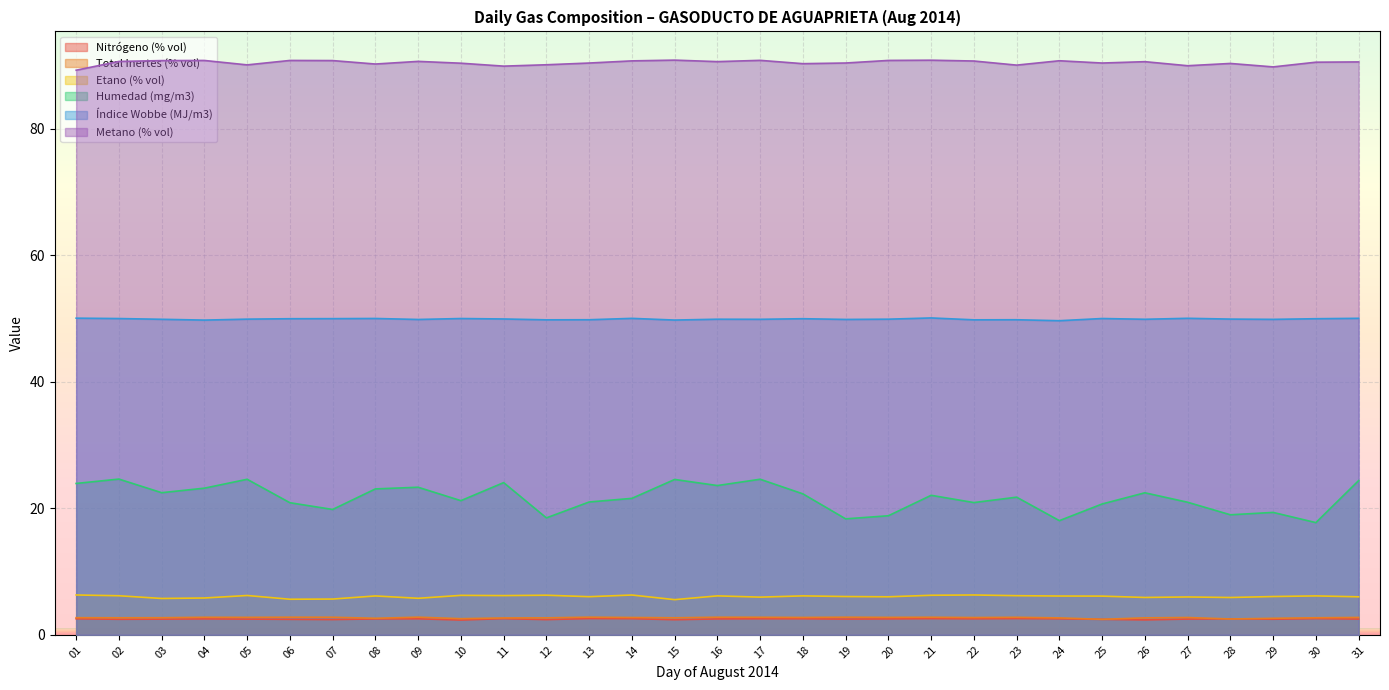

Is the value of Nitrógeno (% vol) at 01 greater than the value of Total Inertes (% vol) at 16?

No